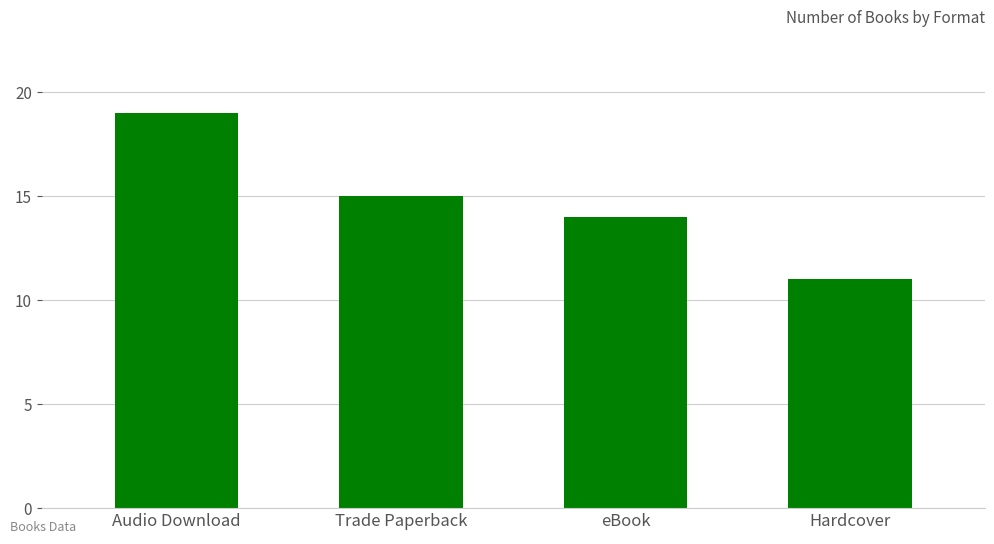

What position from the left is Trade Paperback?

2